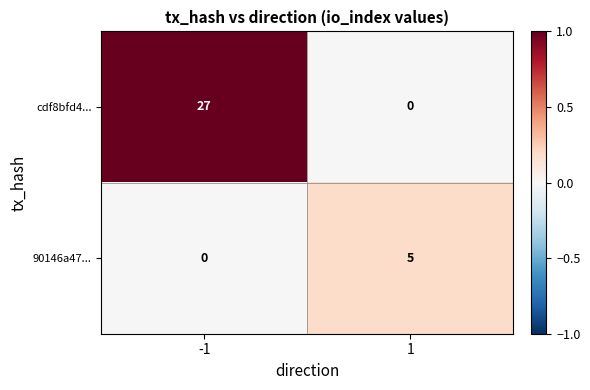

What is the spread (max minus min) of values at -1?

27